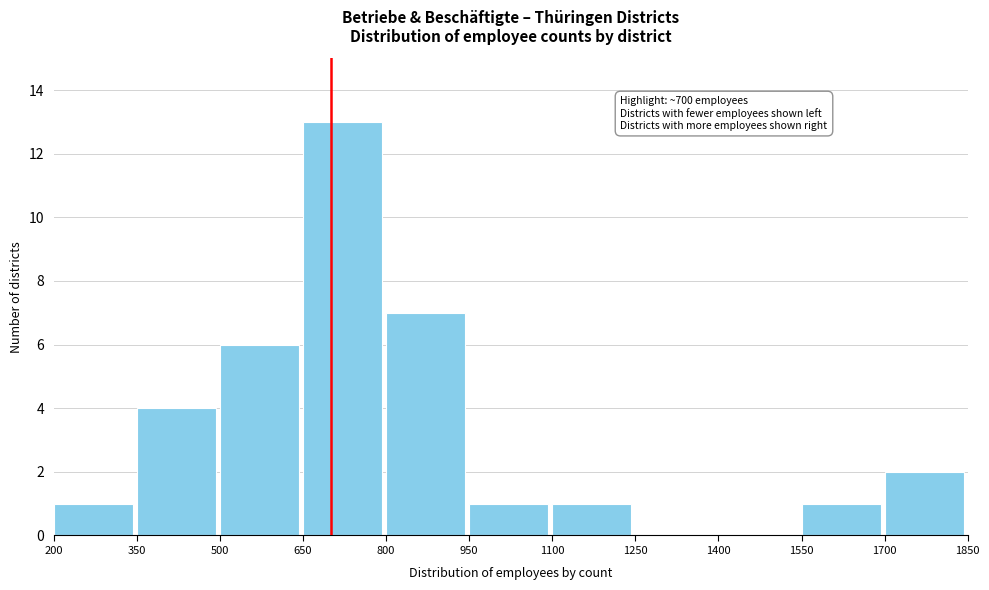

Which range on the x-axis has the tallest bar?

650 to 800